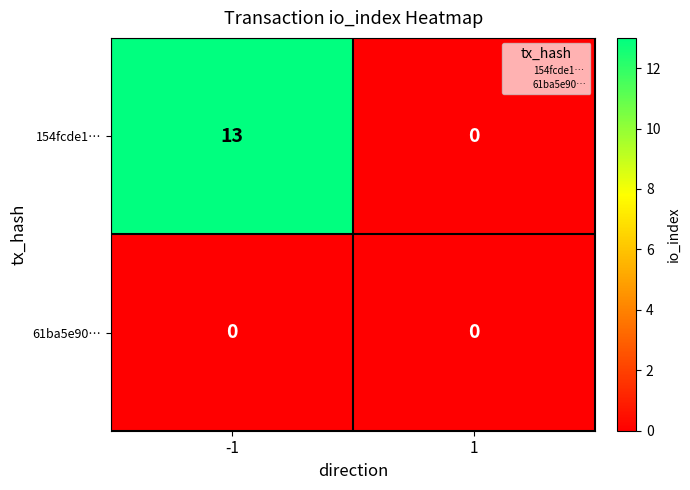

The 154fcde1… series shows 4 at 1. True or false?

False